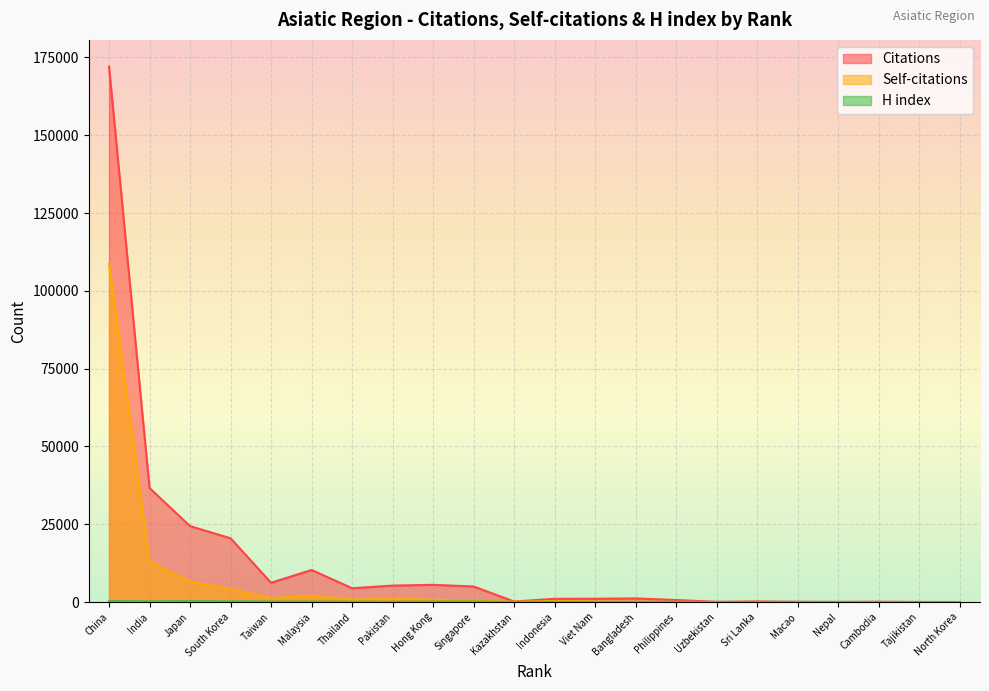

What is the sum of all H index values?

2233